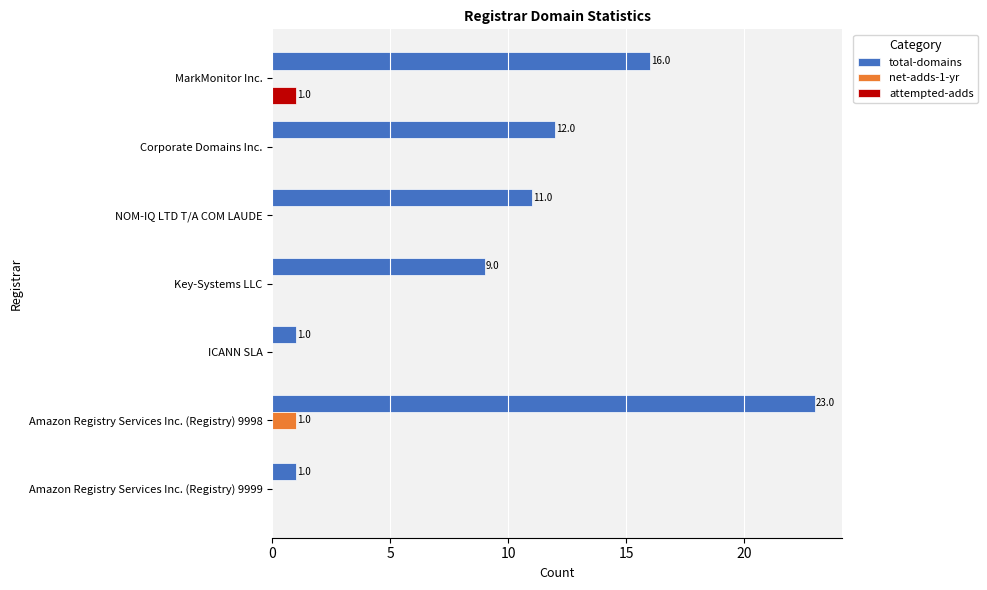

Which series changed the most between MarkMonitor Inc. and Corporate Domains Inc.?

total-domains